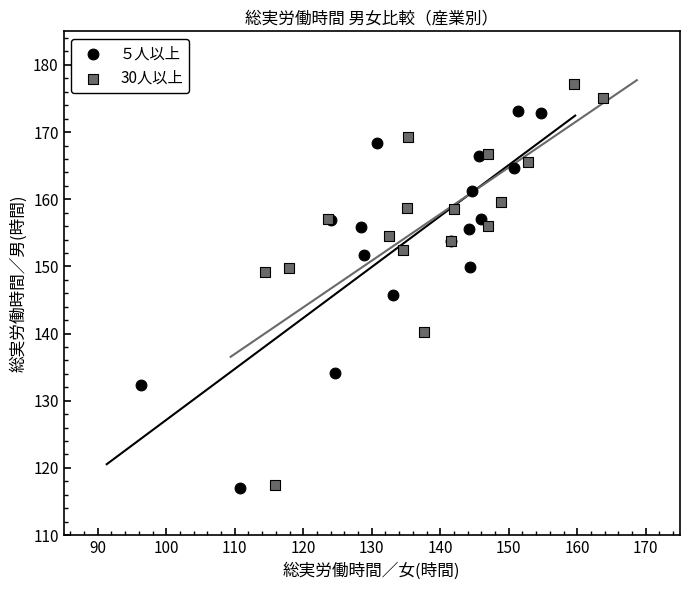

Which series reaches the maximum Y coordinate?

30人以上